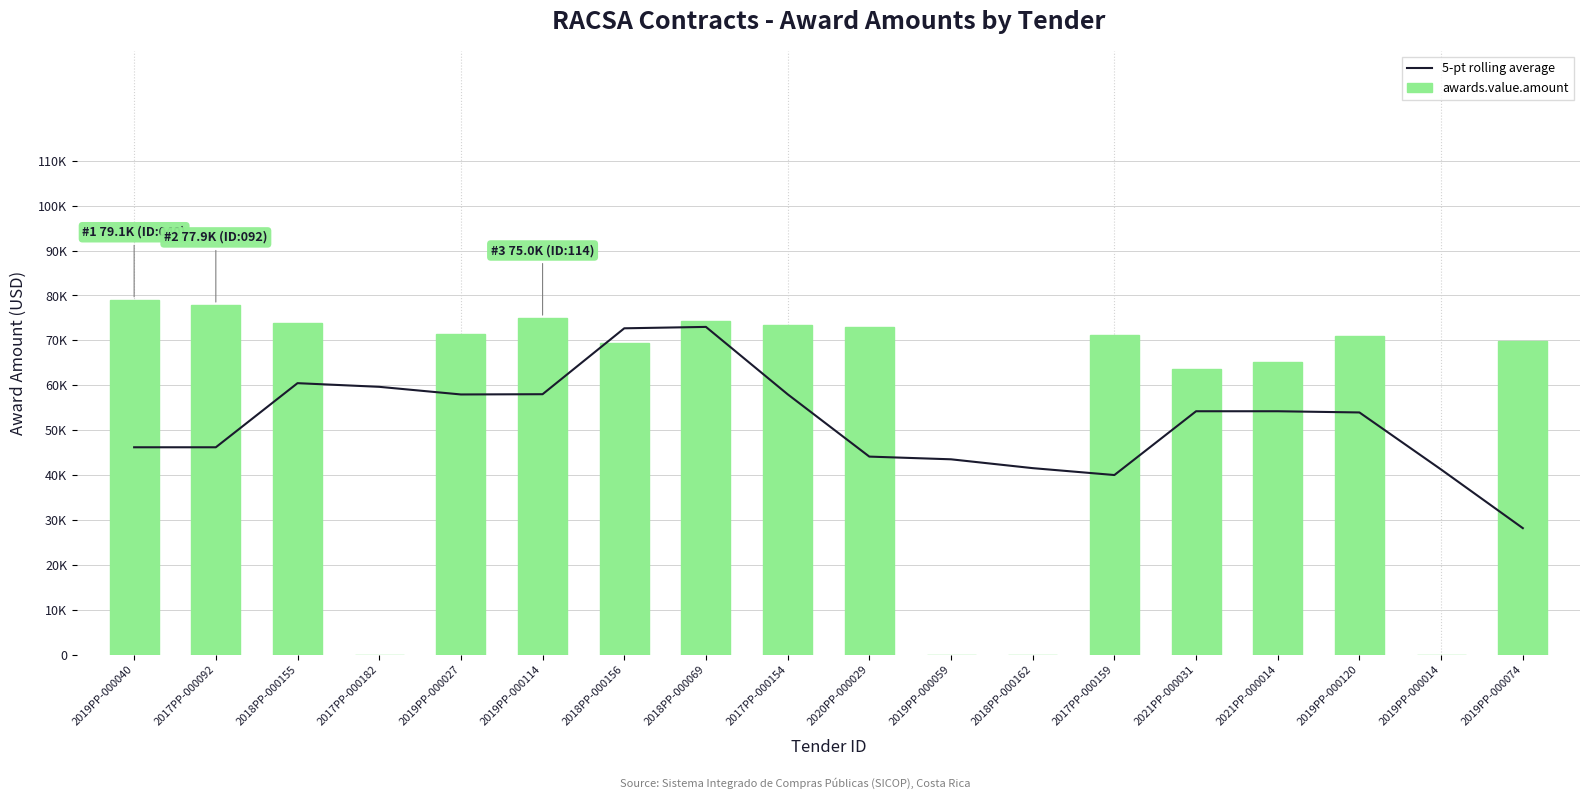

Which has a higher value, 2017PP-000182 or 2017PP-000154?

2017PP-000182